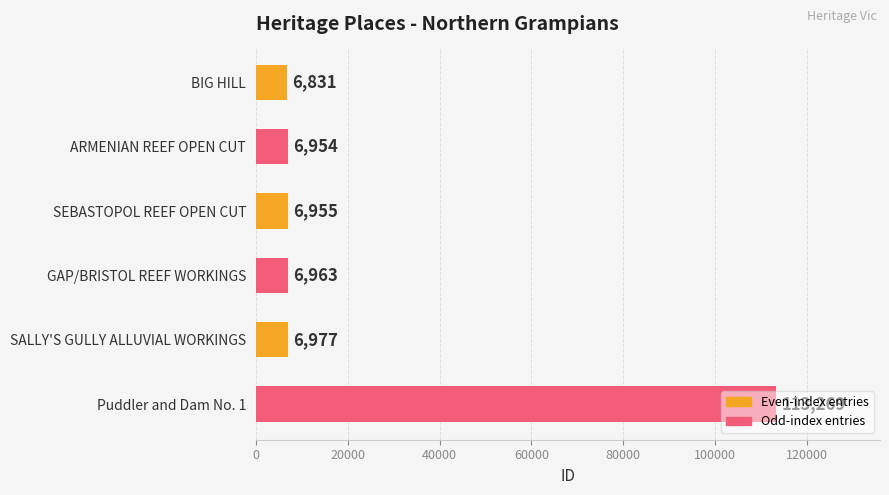

What position from the top is ARMENIAN REEF OPEN CUT?

2